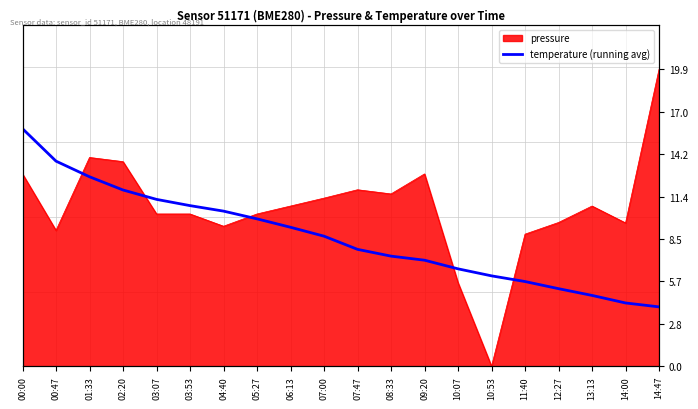

Reading right to left, extract all data points from this chart.

4.0	4.2	4.7	5.2	5.7	6.0	6.5	7.1	7.4	7.8	8.7	9.3	9.9	10.4	10.7	11.2	11.8	12.7	13.7	15.9